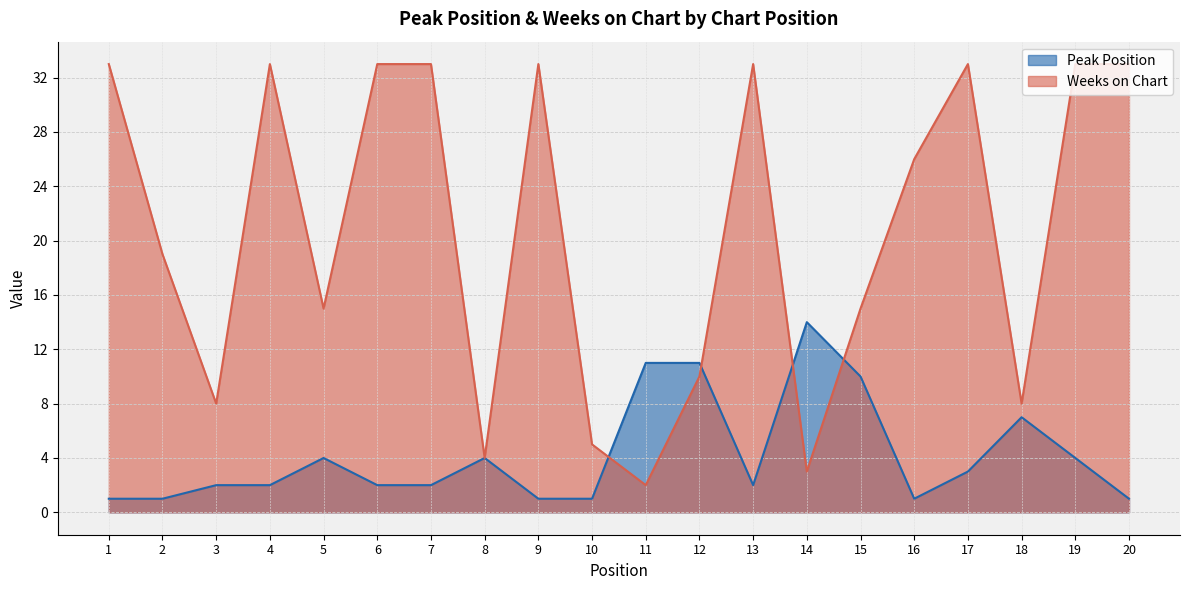

How many intersections are there between Weeks on Chart and Peak Position?

4